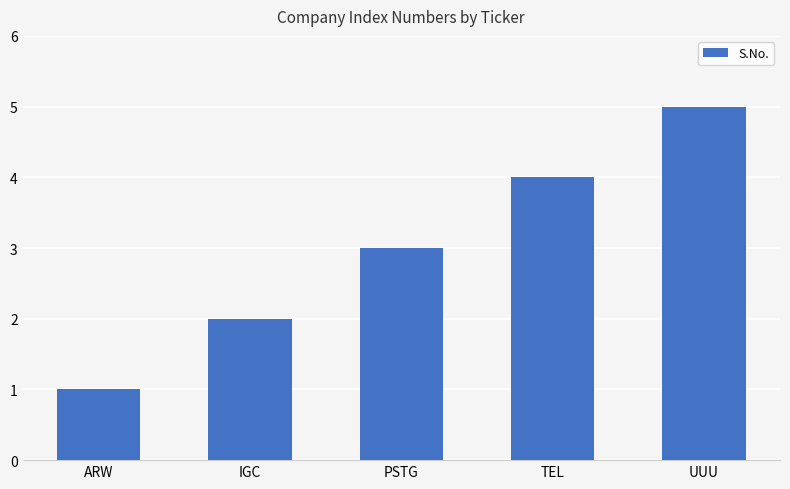

What is the greatest value displayed?

5